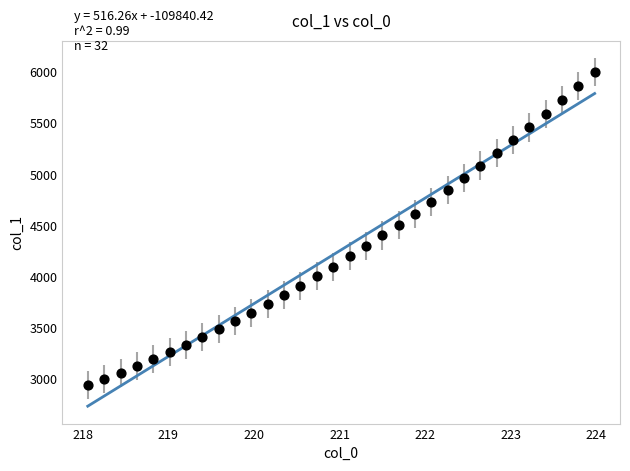

What is the range of X values (max minus min)?

5.9